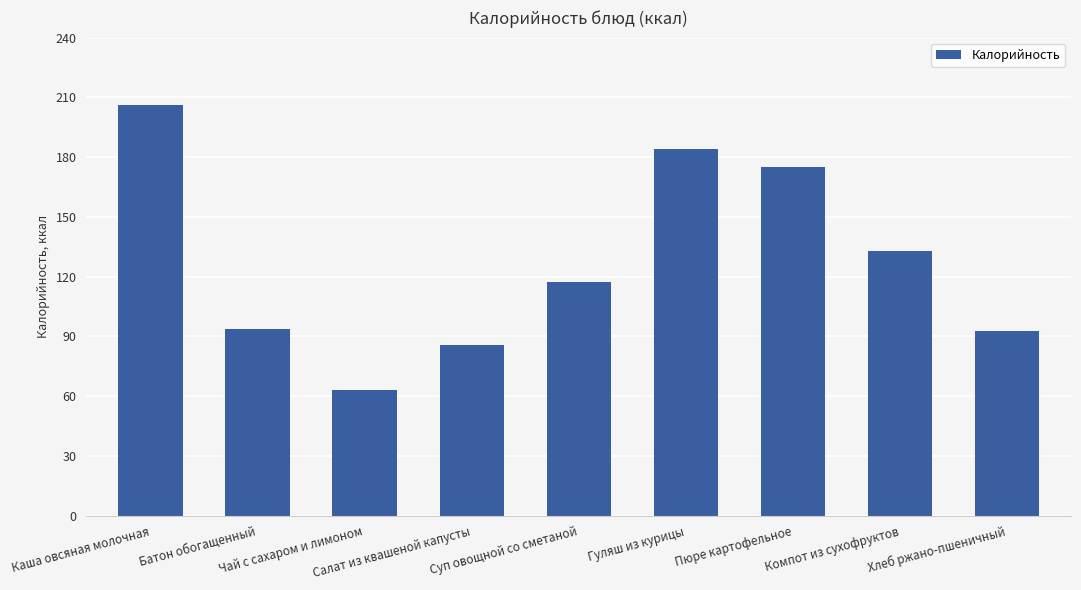

What is the difference between the maximum and minimum values?

142.9